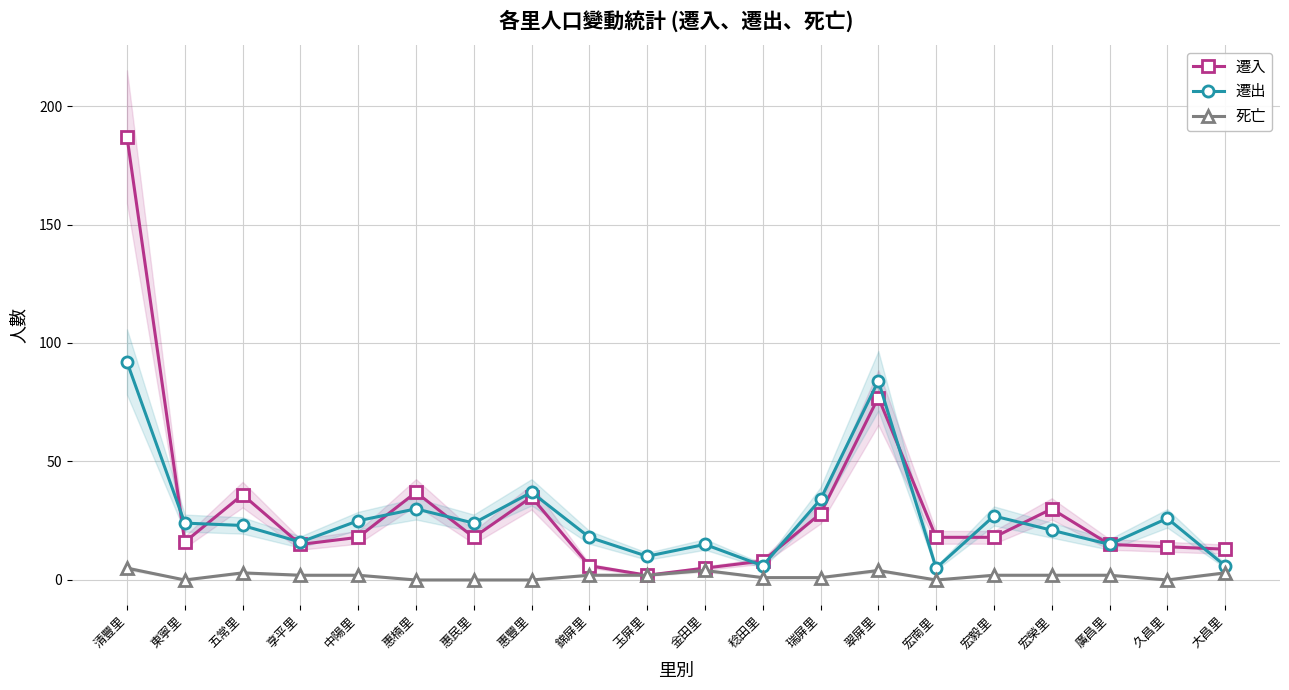

At which category does the chart reach its minimum across all series?

東寧里